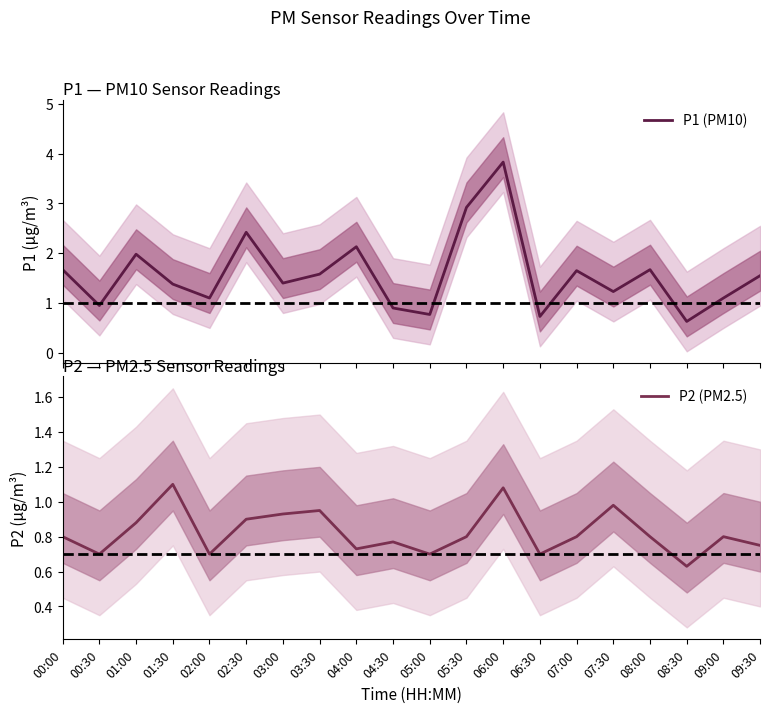

At which label does P1 (PM10) reach its minimum?

08:30